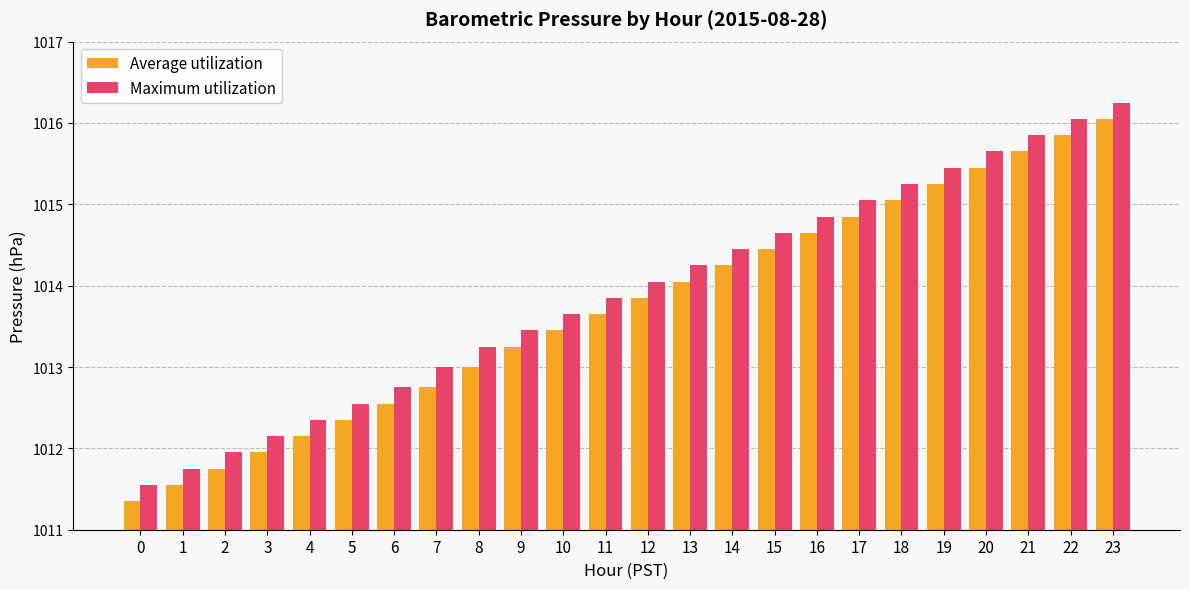

Where is Average utilization nearest to the value 1013?

8